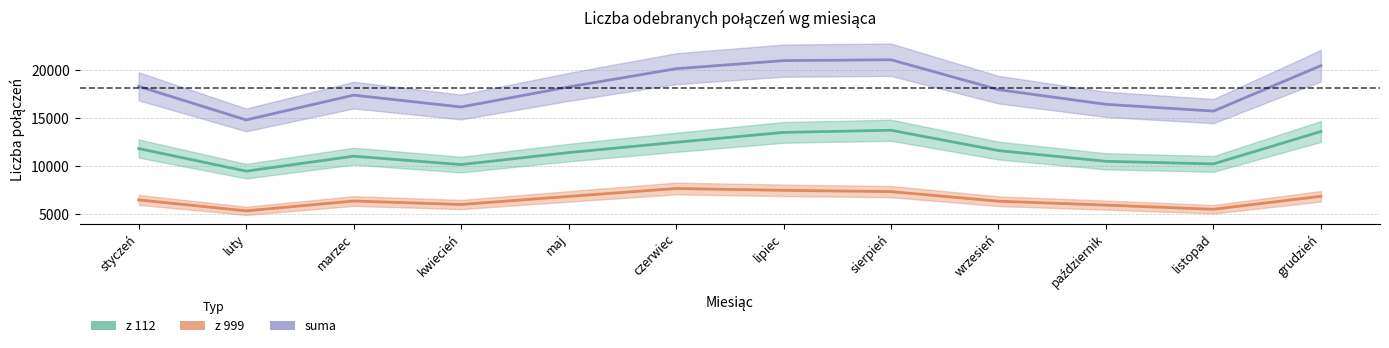

What is the greatest value displayed?

21046